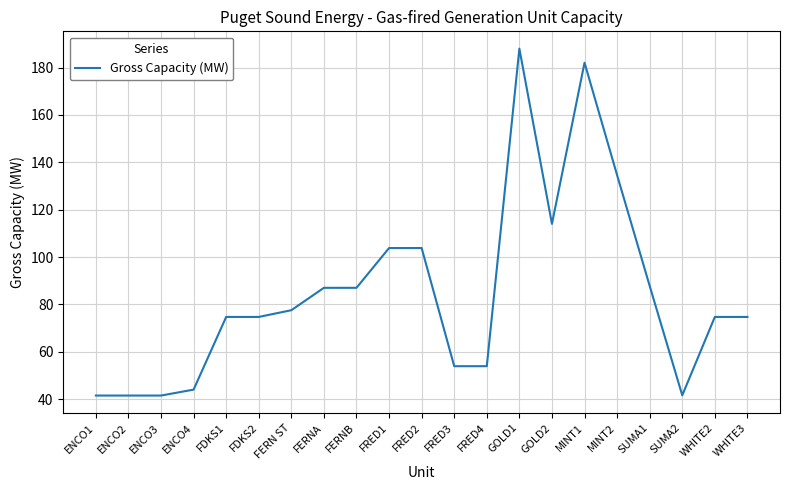

The value at WHITE3 is 17.0. True or false?

False